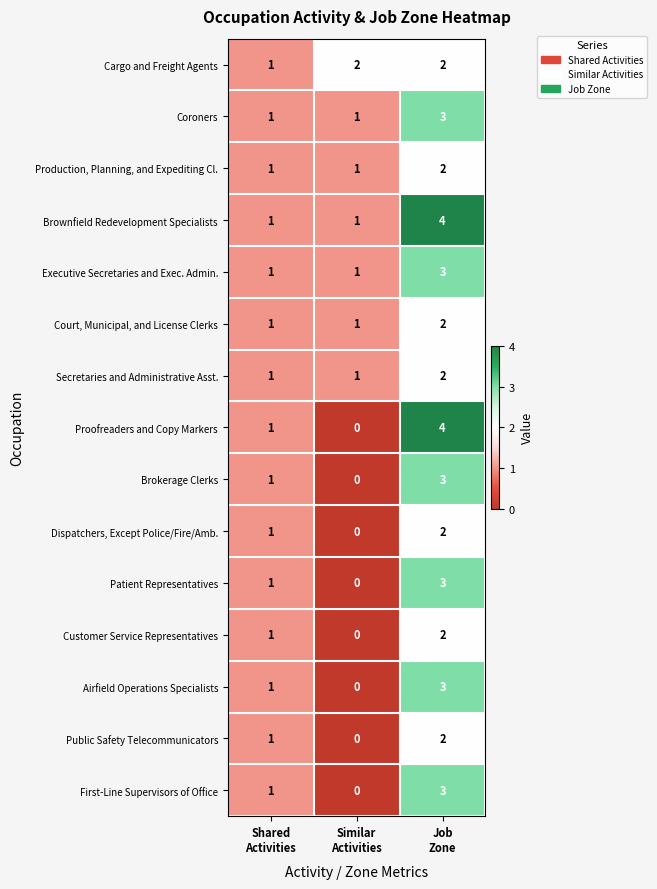

Which series has the largest total across all categories?

Brownfield Redevelopment Specialists